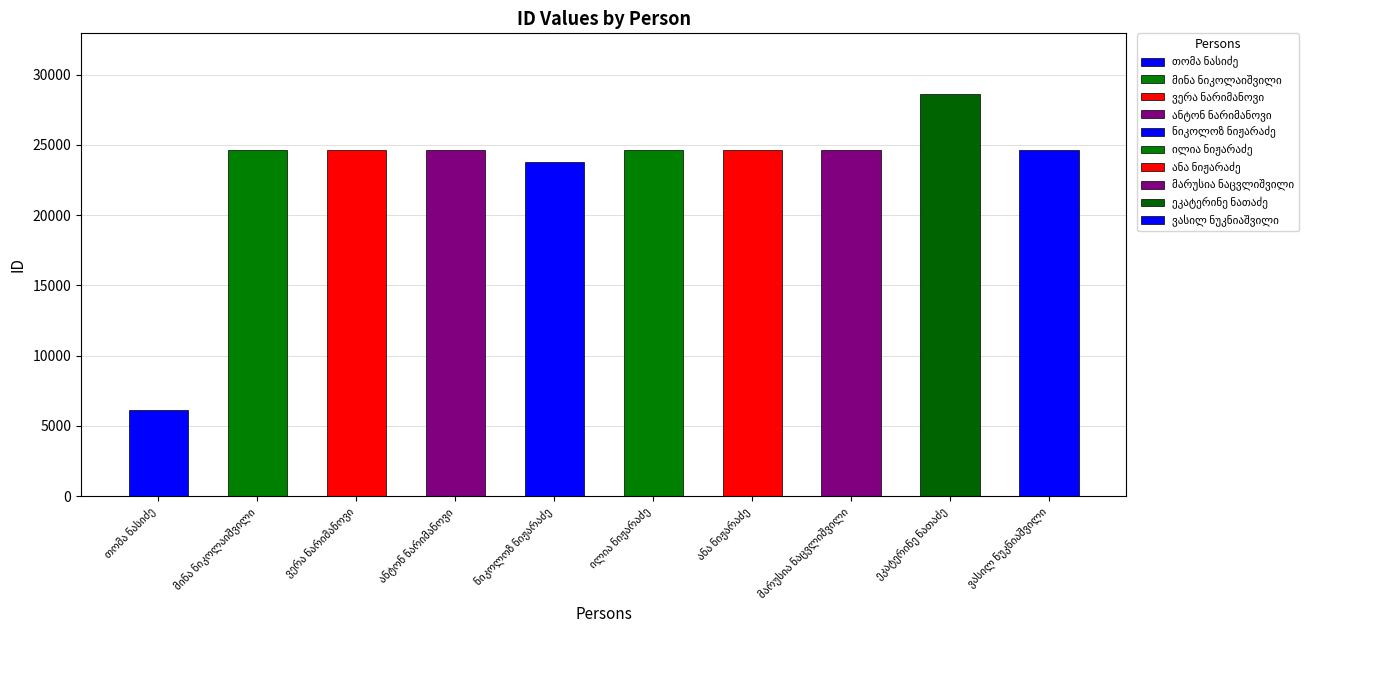

What position from the right is ნიკოლოზ ნიჟარაძე?

6